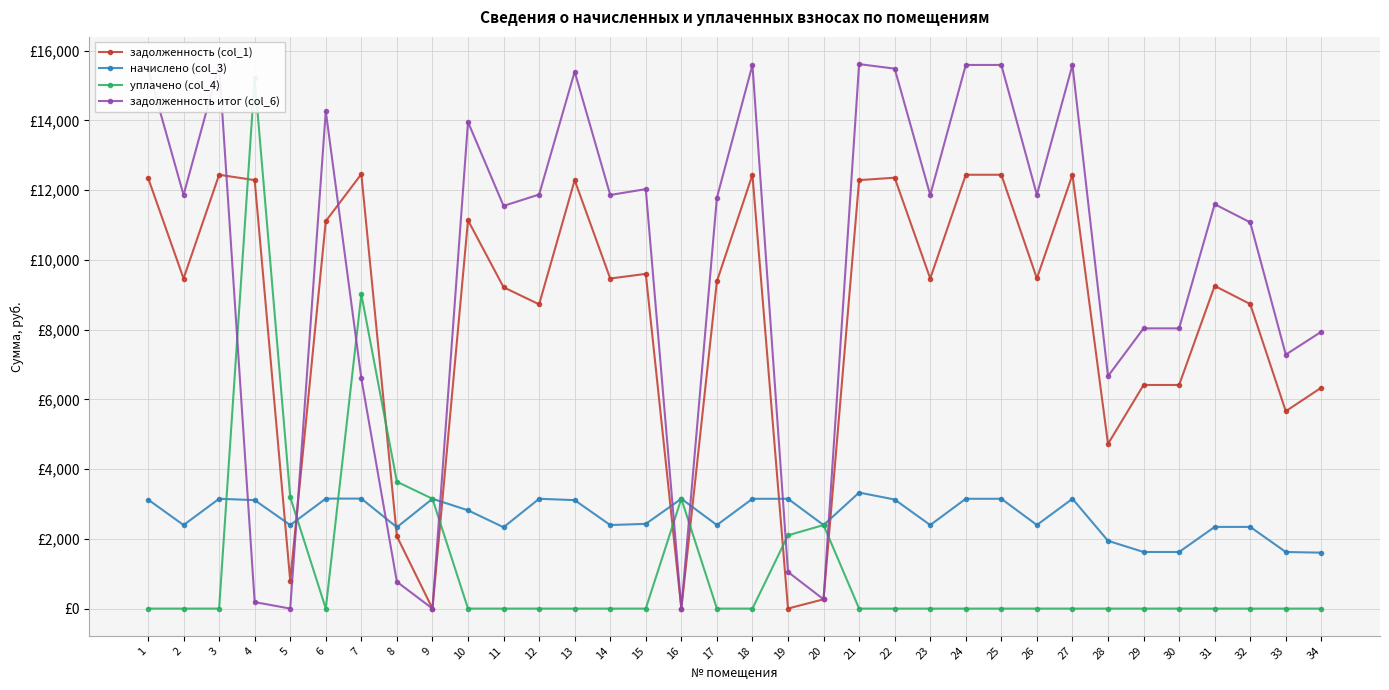

Rank the series by their average value, from lowest to highest.

уплачено (col_4), начислено (col_3), задолженность (col_1), задолженность итог (col_6)